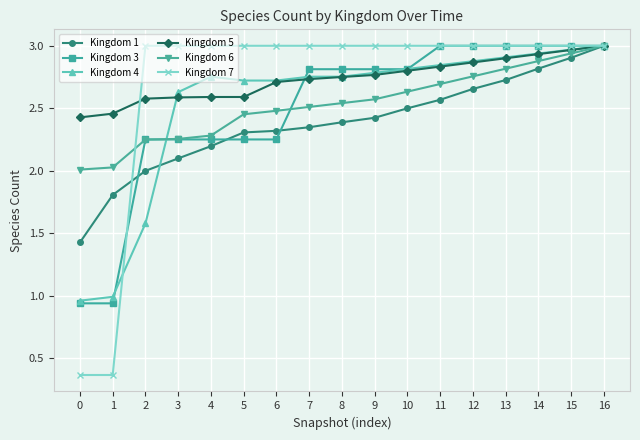

What is the difference between the highest and lowest values at 10?

0.5